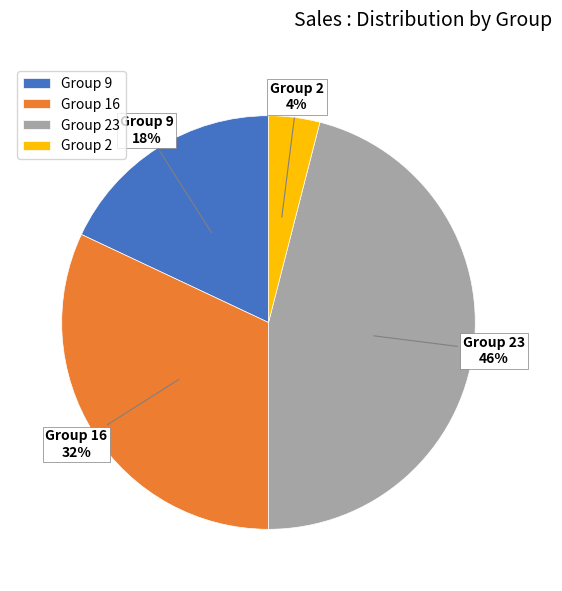

To the nearest percent, what is the combined percentage of Group 16 and Group 9?

50%